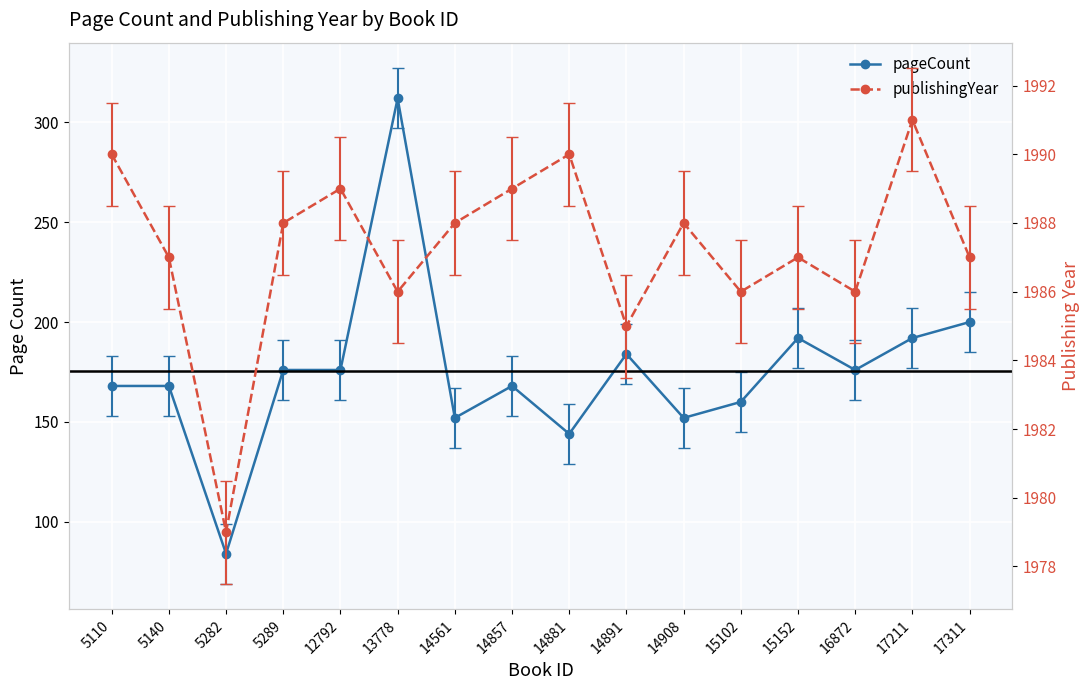

What is the difference between the second highest and second lowest values in the pageCount series?

56